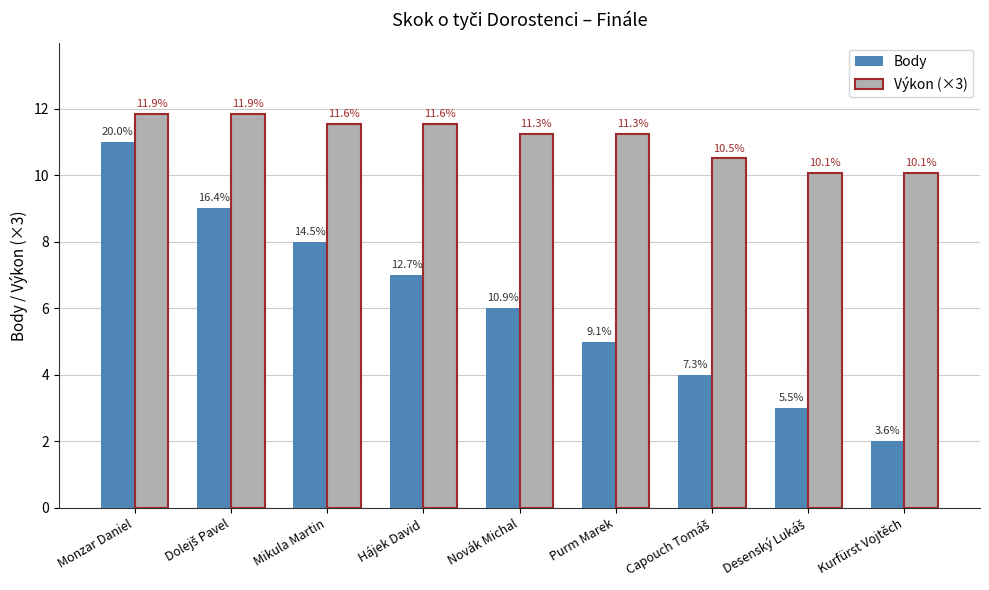

Which series has the largest range (max minus min)?

Body